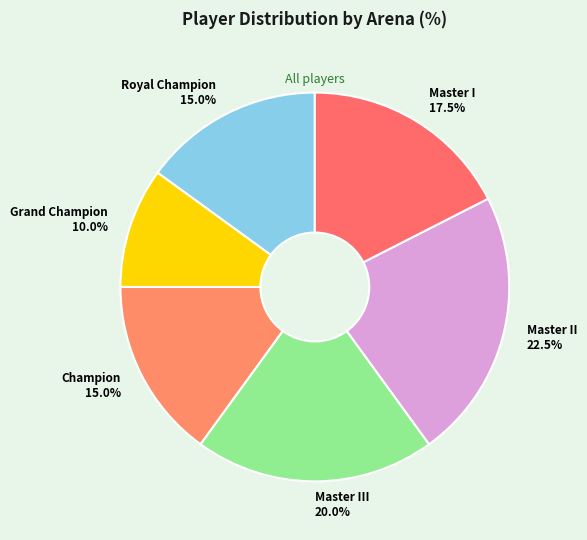

The Grand Champion slice represents 10% of the pie. True or false?

True